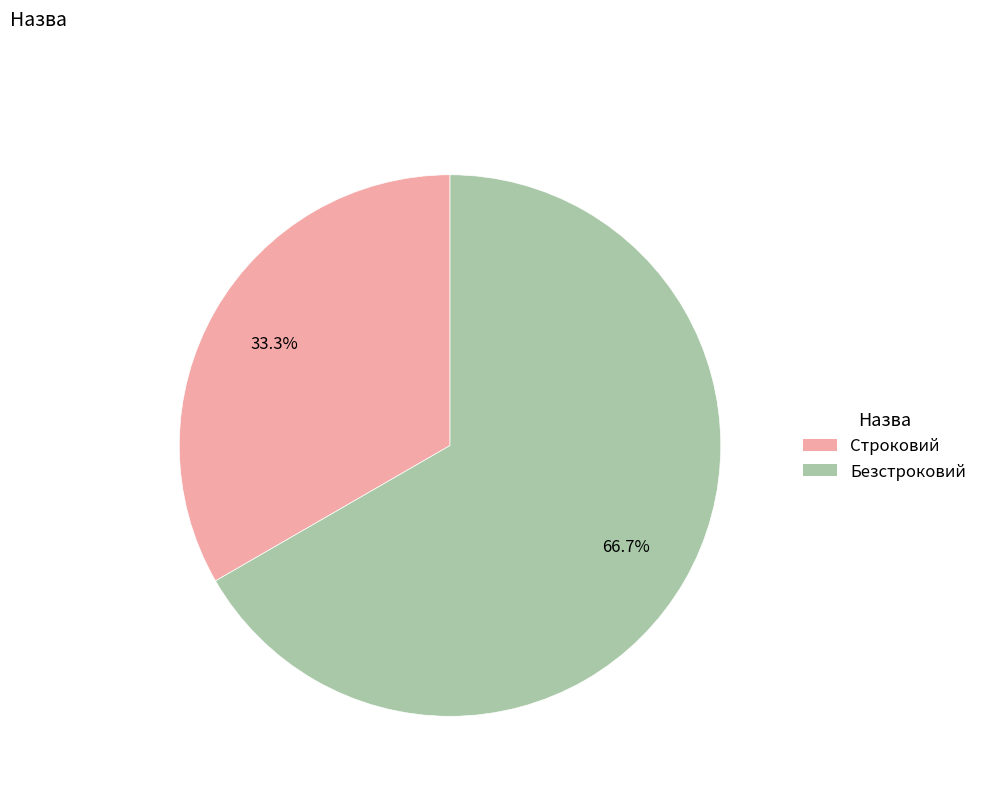

To the nearest percent, what is the combined percentage of Строковий and Безстроковий?

100%